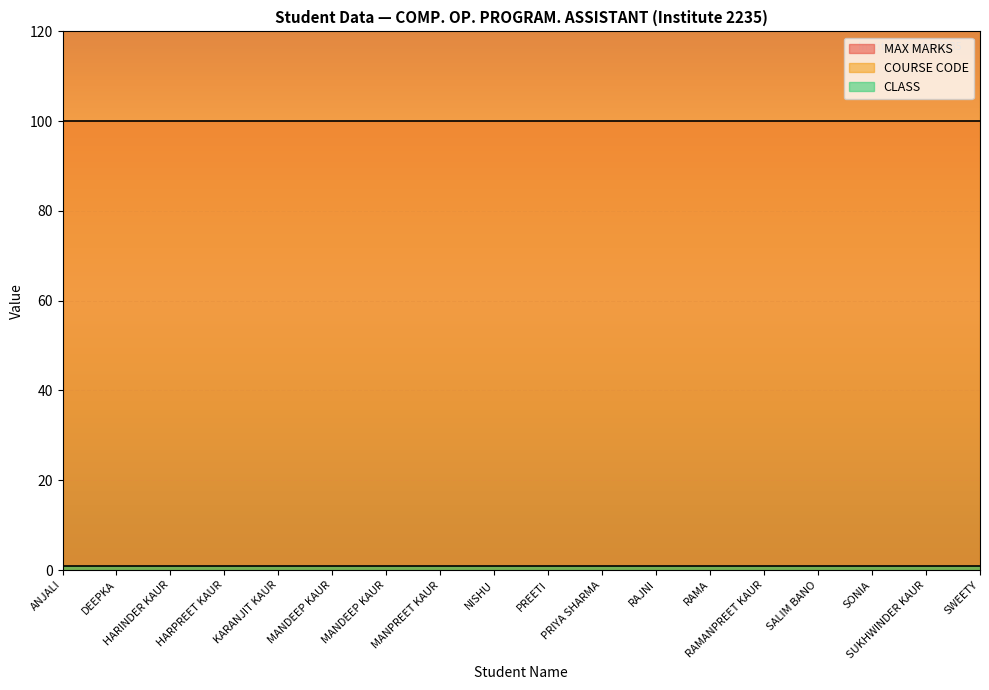

The CLASS series shows 1 at RAMANPREET KAUR. True or false?

True